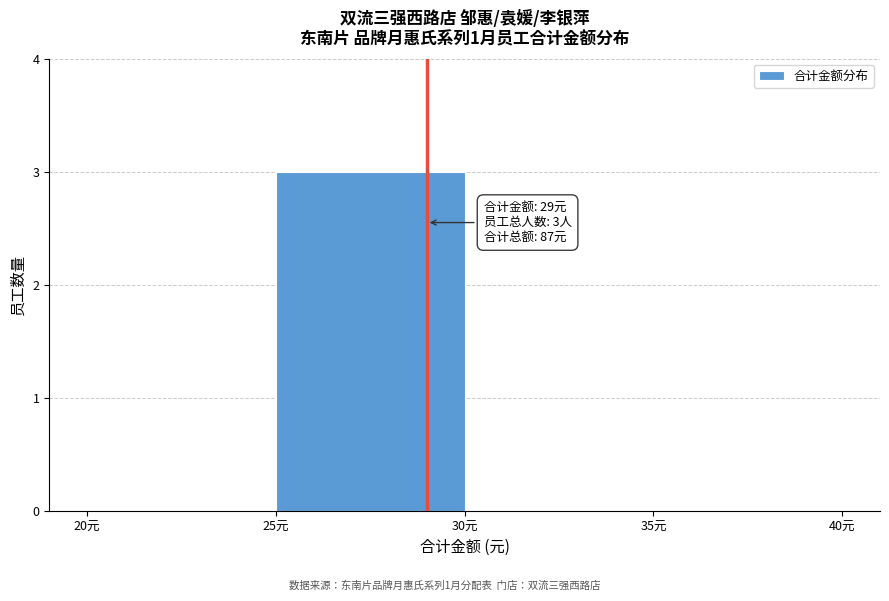

Over which range of the x-axis is the bar tallest?

25 to 30